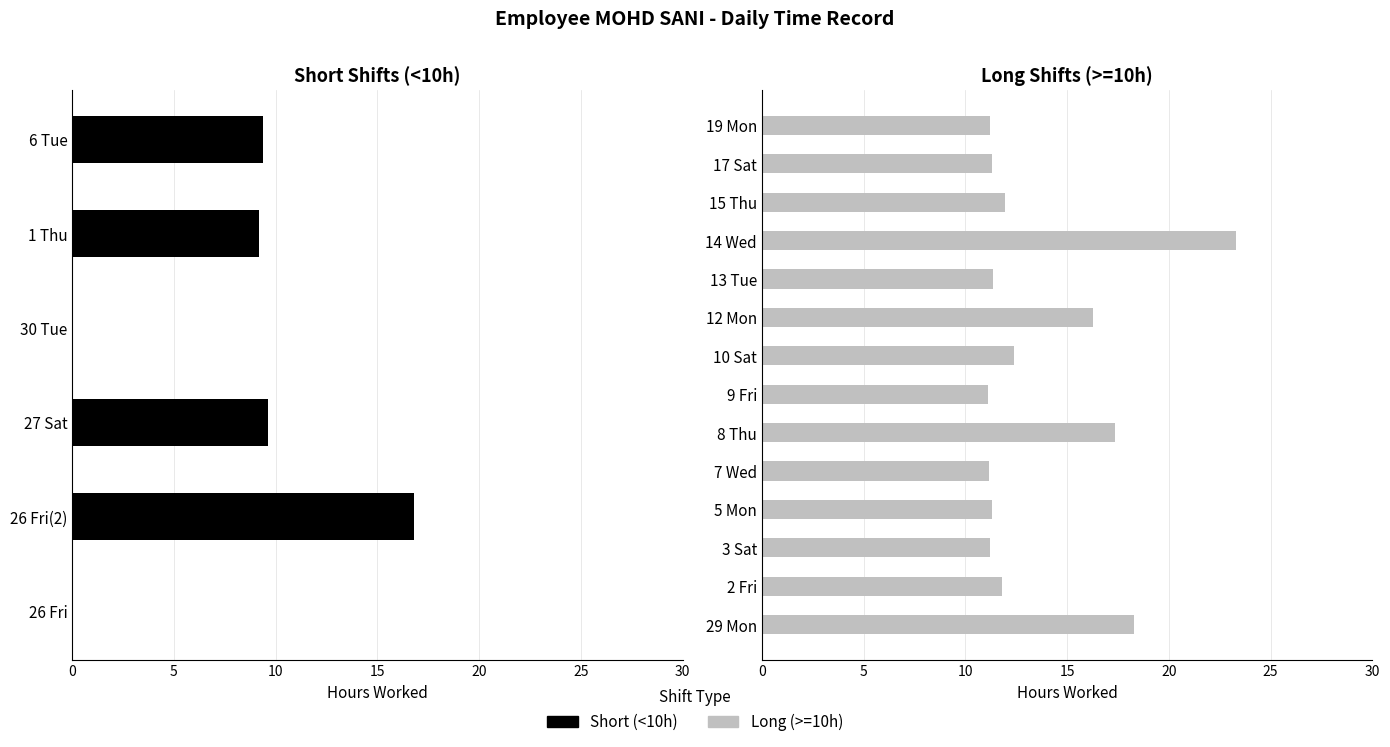

How many values exceed 11?

15